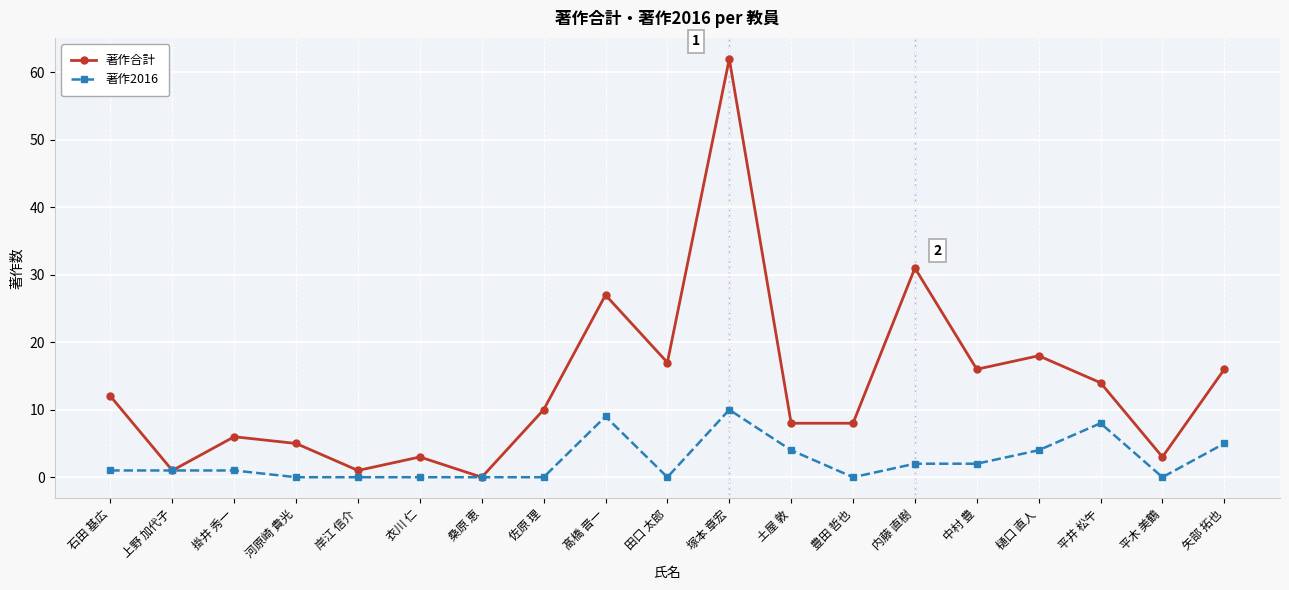

Rank the series by their maximum value, from highest to lowest.

著作合計, 著作2016